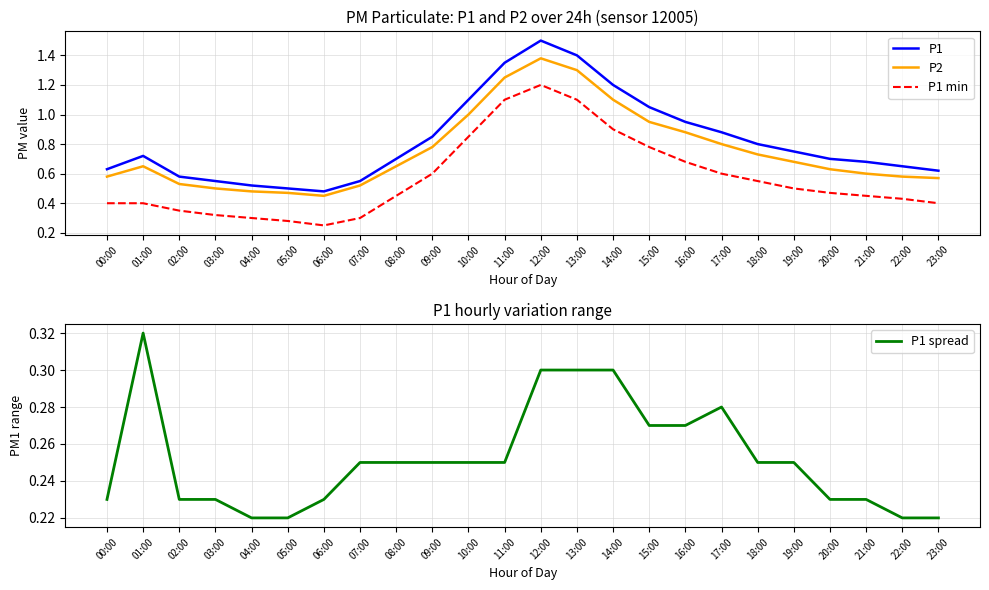

At which category is the sum across all series the highest?

12:00